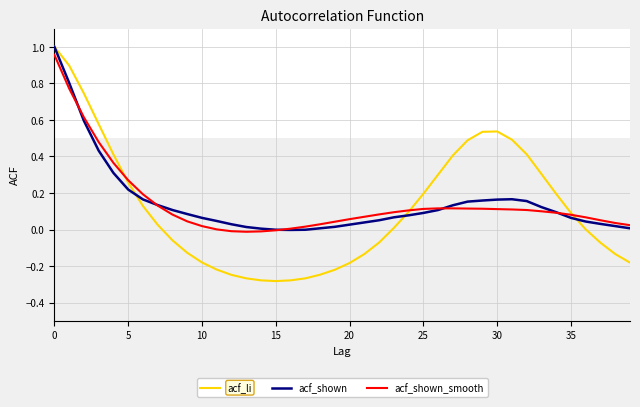

How many lines are shown in the chart?

3